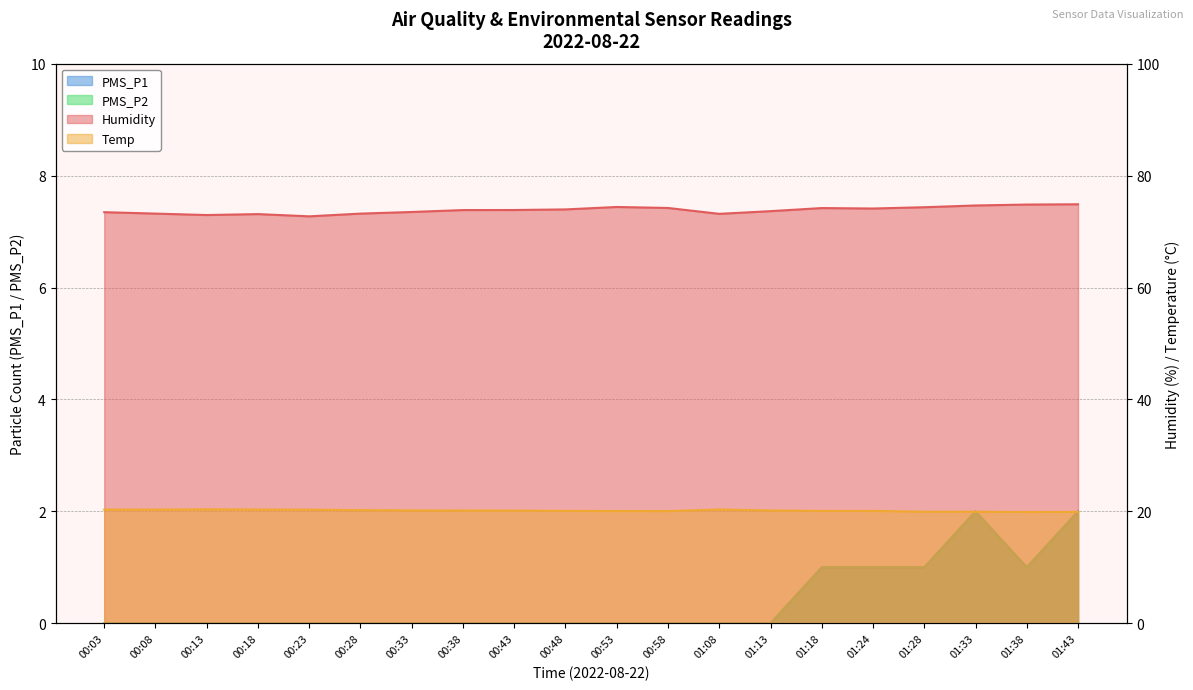

Rank the series by their maximum value, from lowest to highest.

PMS_P1, PMS_P2, Temp, Humidity